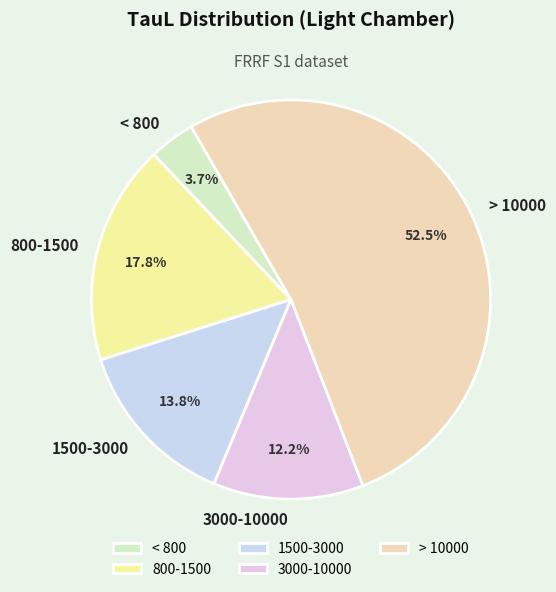

Does 1500-3000 represent more than half of the total?

No